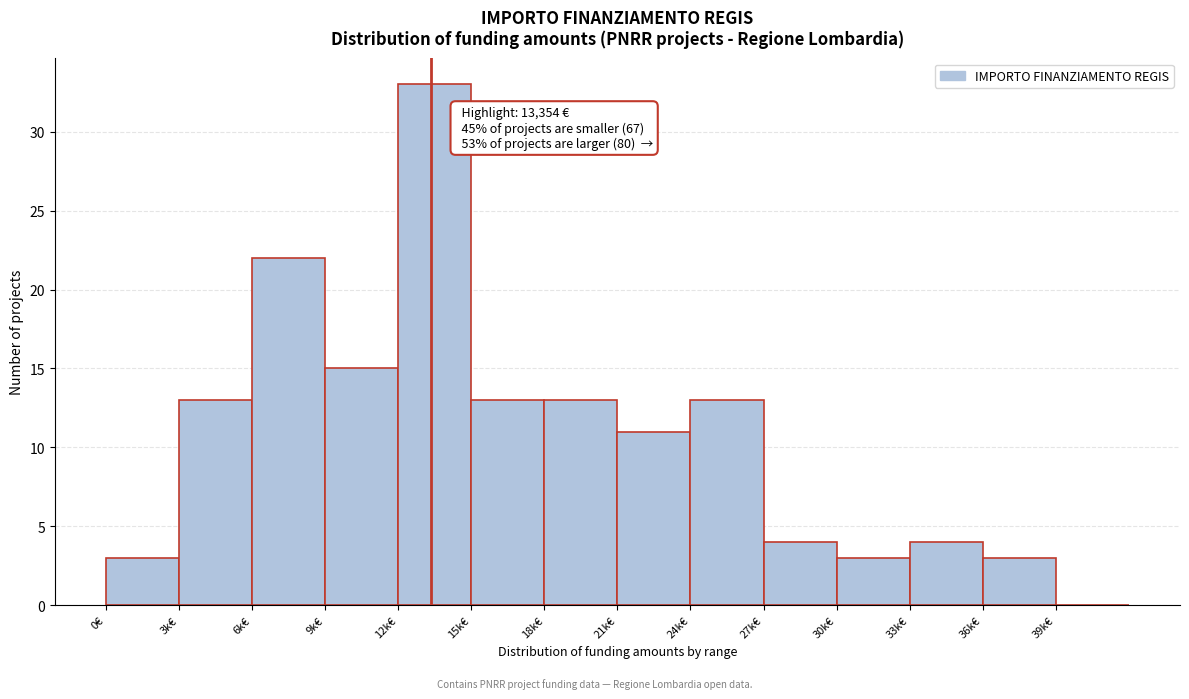

Reading left to right, list all the values displayed in this chart.

0€=3	3k€=13	6k€=22	9k€=15	12k€=33	15k€=13	18k€=13	21k€=11	24k€=13	27k€=4	30k€=3	33k€=4	36k€=3	39k€=0